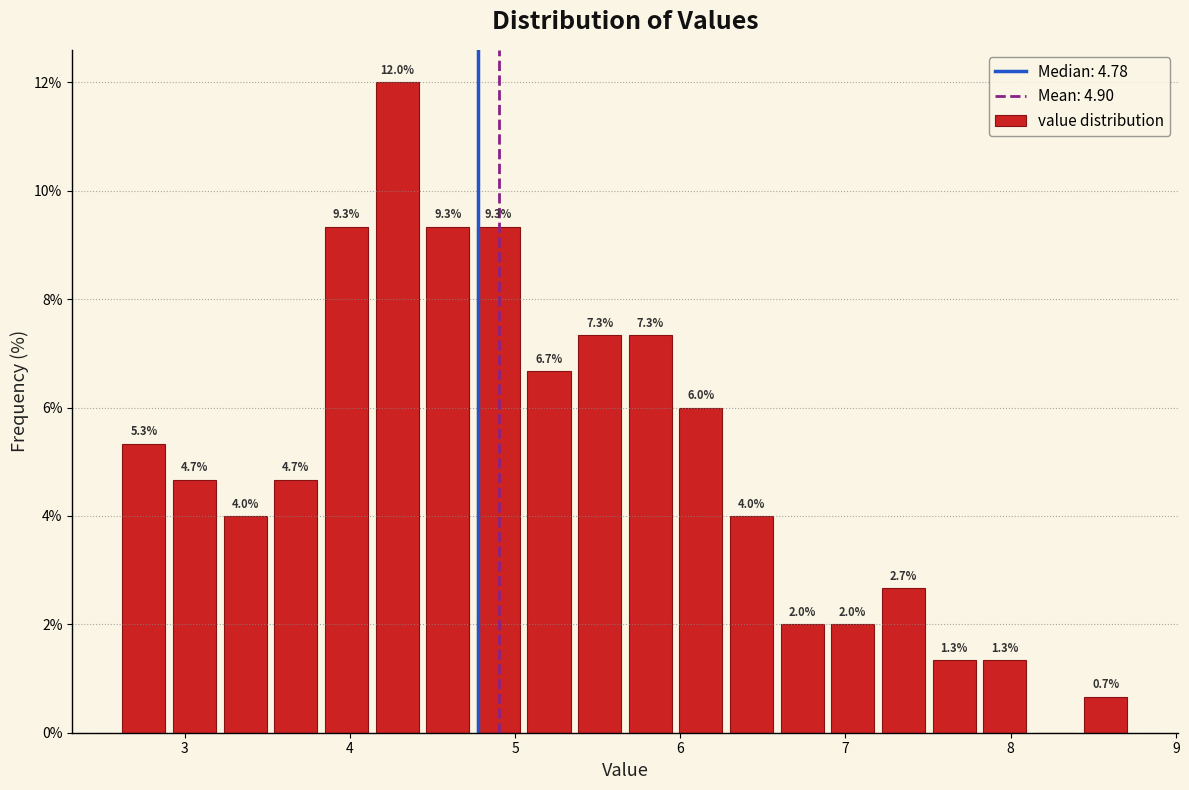

Read against the x-axis, roughly where is the centre of the tallest bar?

4.3